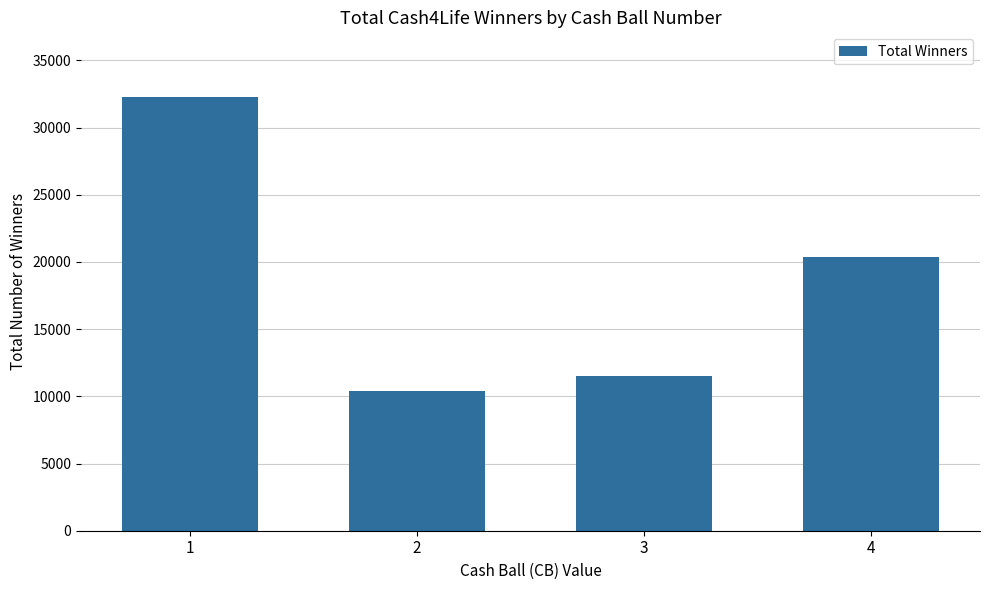

How many data points are less than 20400?

2